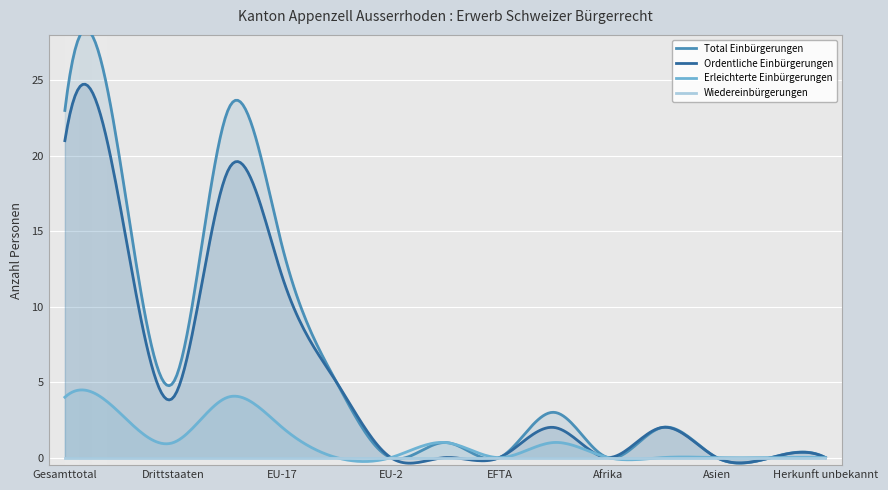

What position from the right is Übrige Europa?

6